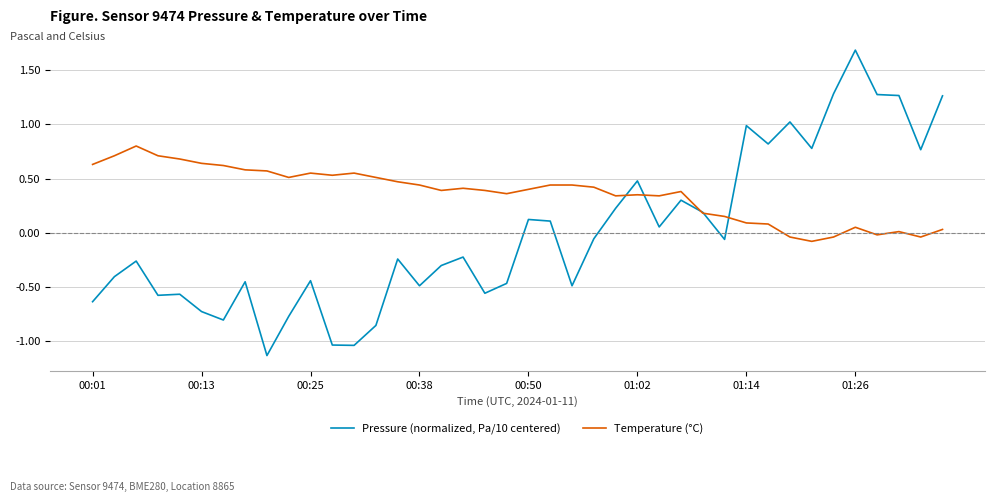

Rank the series by their average value, from lowest to highest.

Pressure (normalized, Pa/10 centered), Temperature (°C)